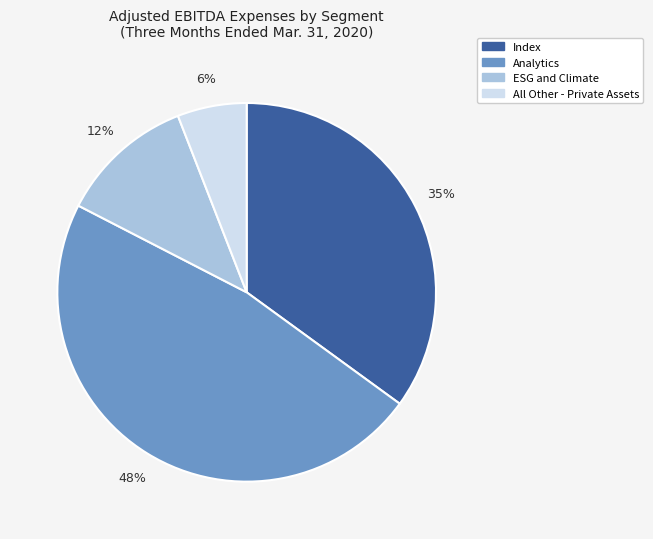

To the nearest percent, what is the average slice percentage?

25%